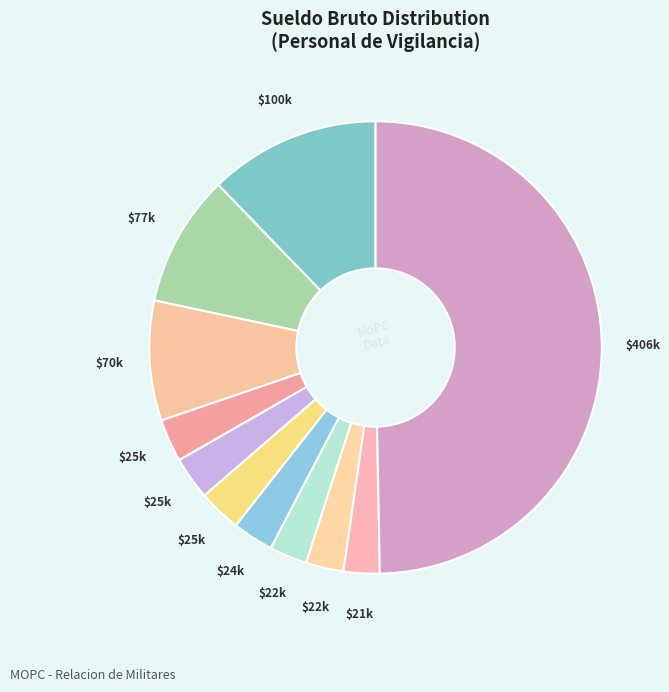

How many slices are in this pie chart?

11